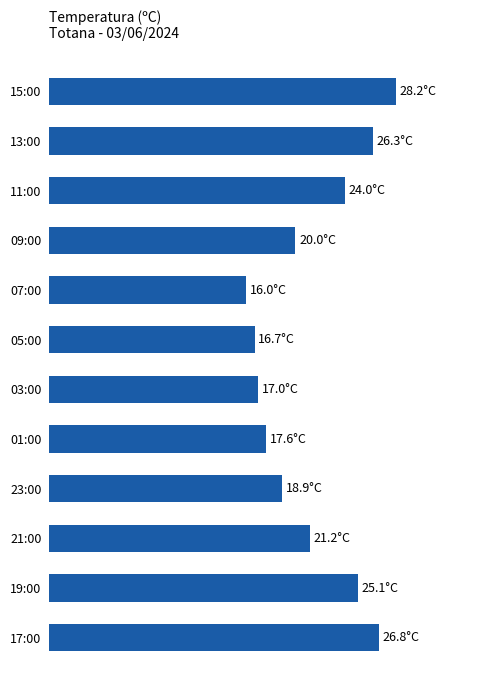

Which label corresponds to the smallest value in the chart?

07:00